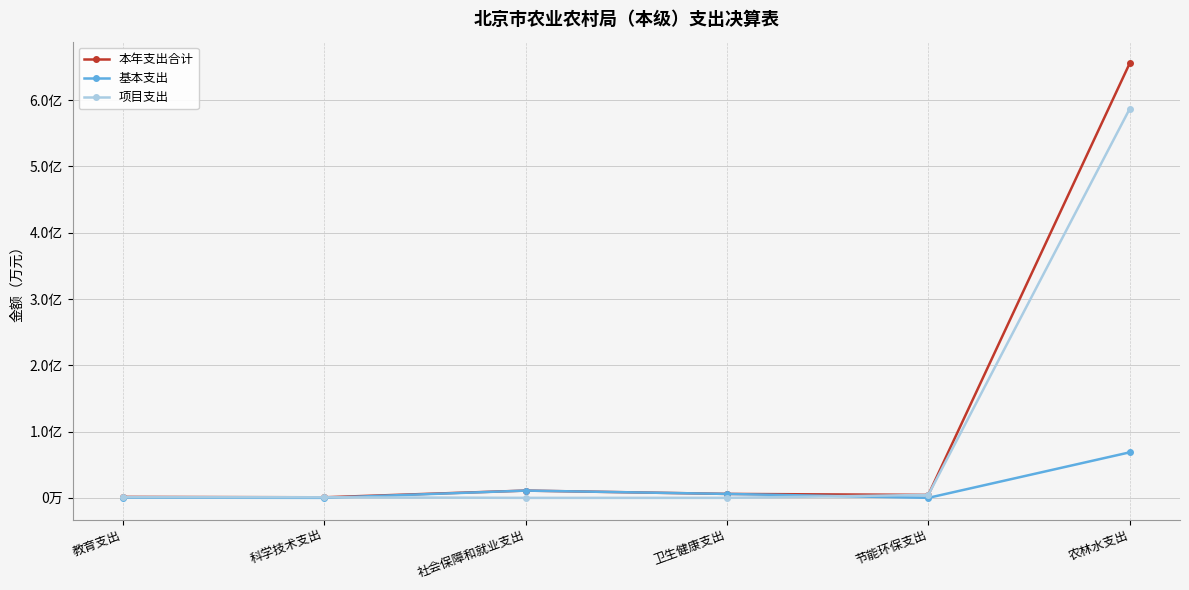

At which label is 项目支出 closest to 29344?

节能环保支出